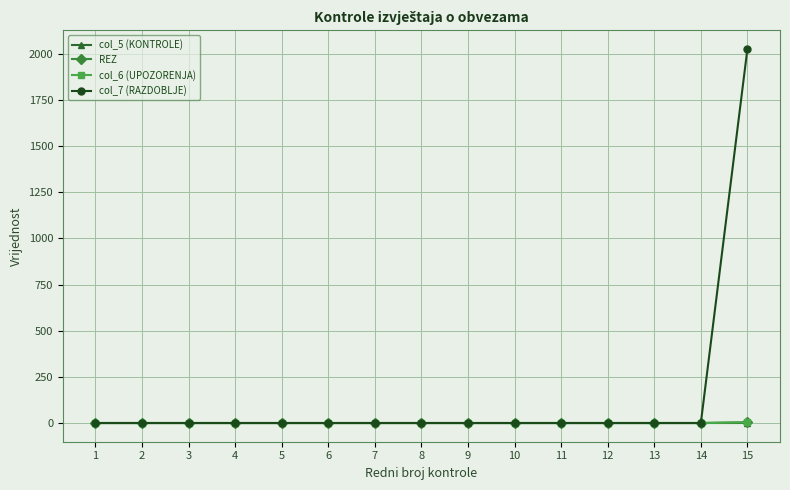

Reading right to left, list all the values displayed in this chart.

col_5 (KONTROLE): 0	0	0	0	0	0	0	0	0	0	0	0	0	0	0
REZ: 4	0	0	0	0	0	0	0	0	0	0	0	0	0	0
col_6 (UPOZORENJA): 4	0	0	0	0	0	0	0	0	0	0	0	0	0	0
col_7 (RAZDOBLJE): 2025	0	0	0	0	0	0	0	0	0	0	0	0	0	0